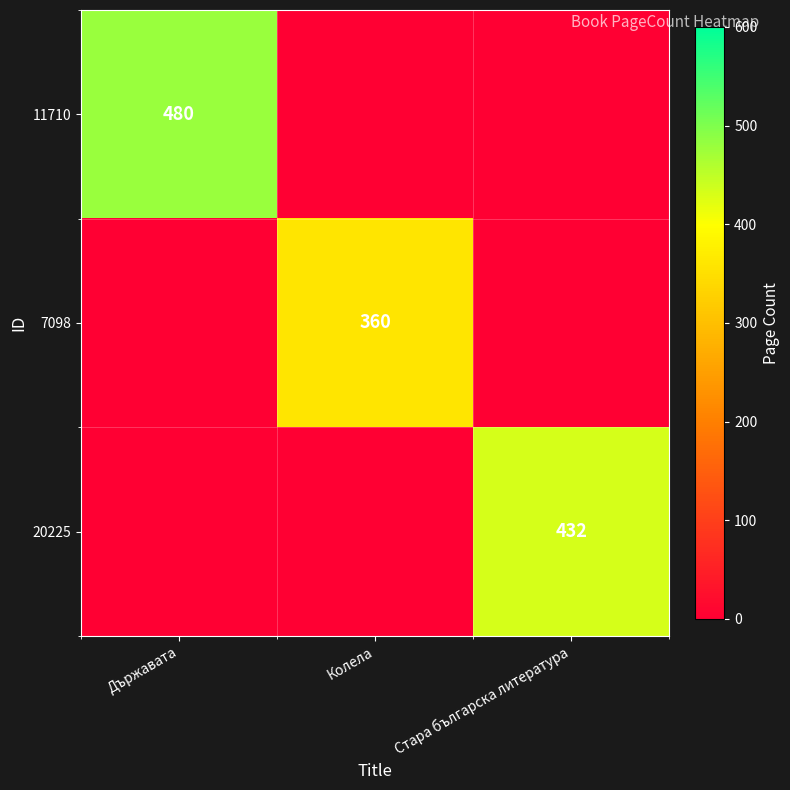

What is the difference between the highest and lowest values at Държавата?

480